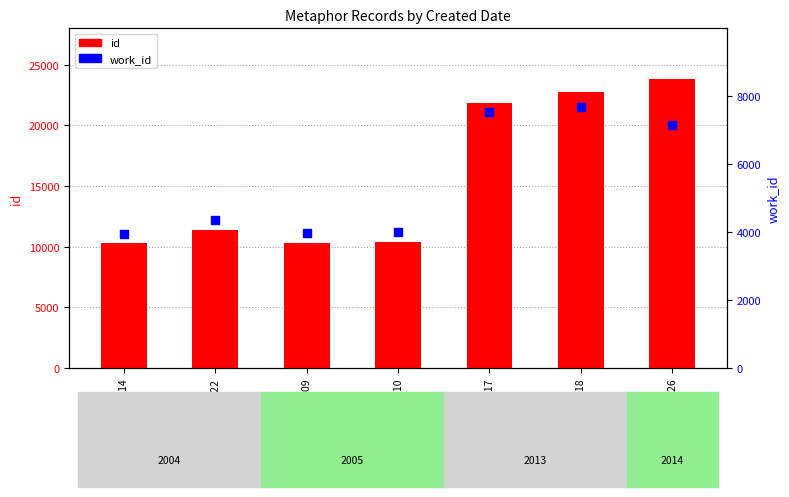

What are all the series names shown in the legend?

id, work_id